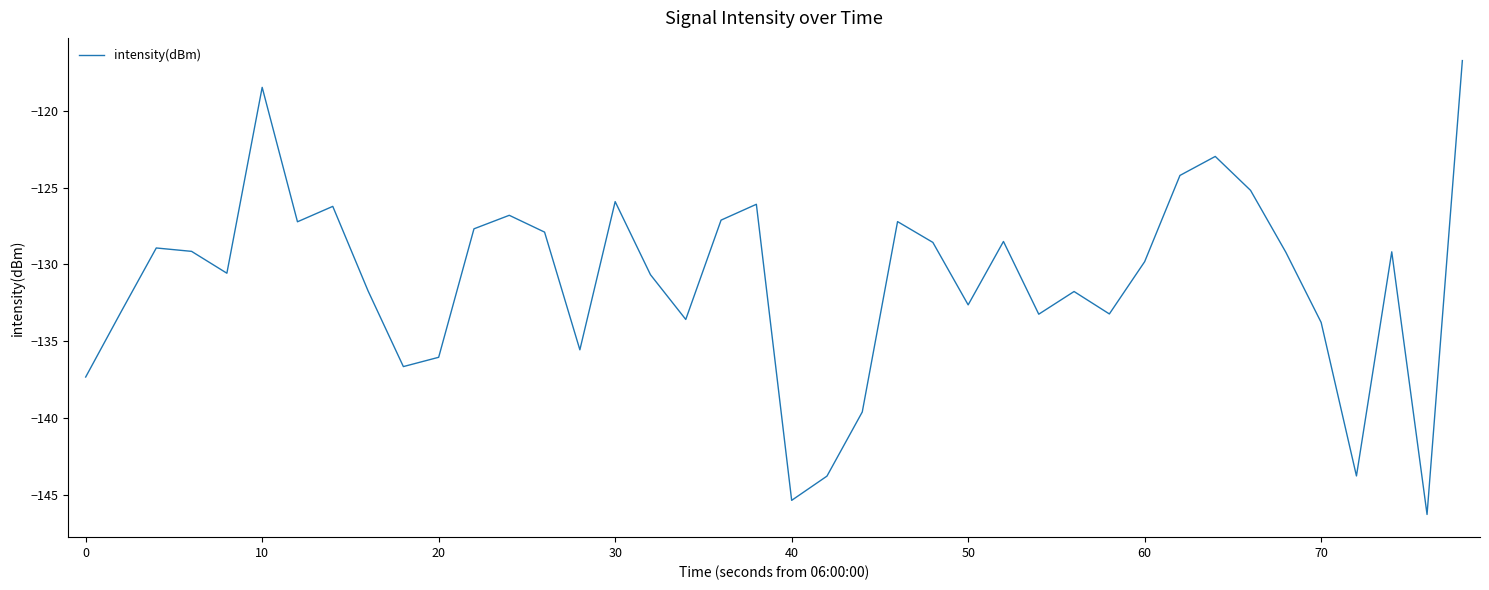

What is the greatest value displayed?

-116.7